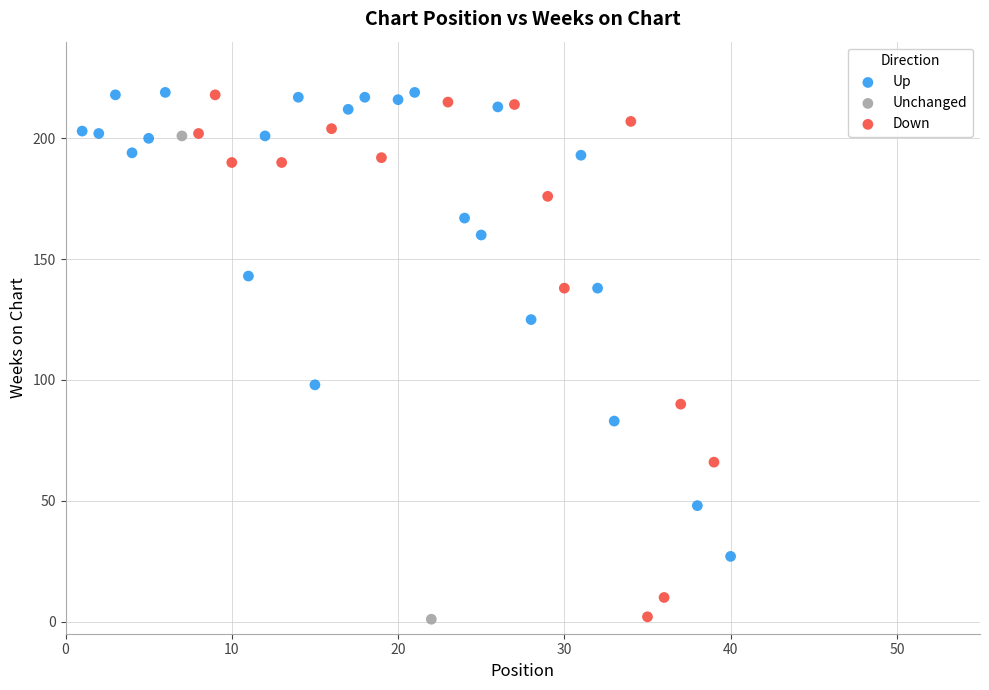

What are all the series names shown in the legend?

Up, Unchanged, Down